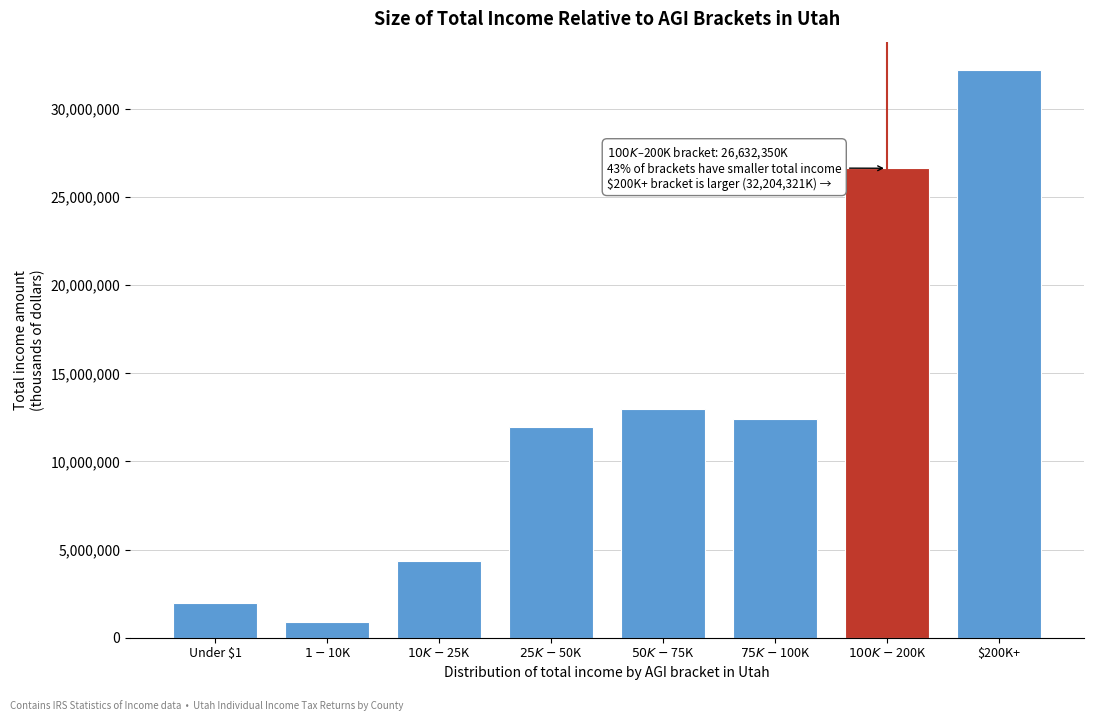

Reading left to right, what are all the values shown in this chart?

1996025	874485	4338290	11976912	12950835	12384649	26632350	32204321